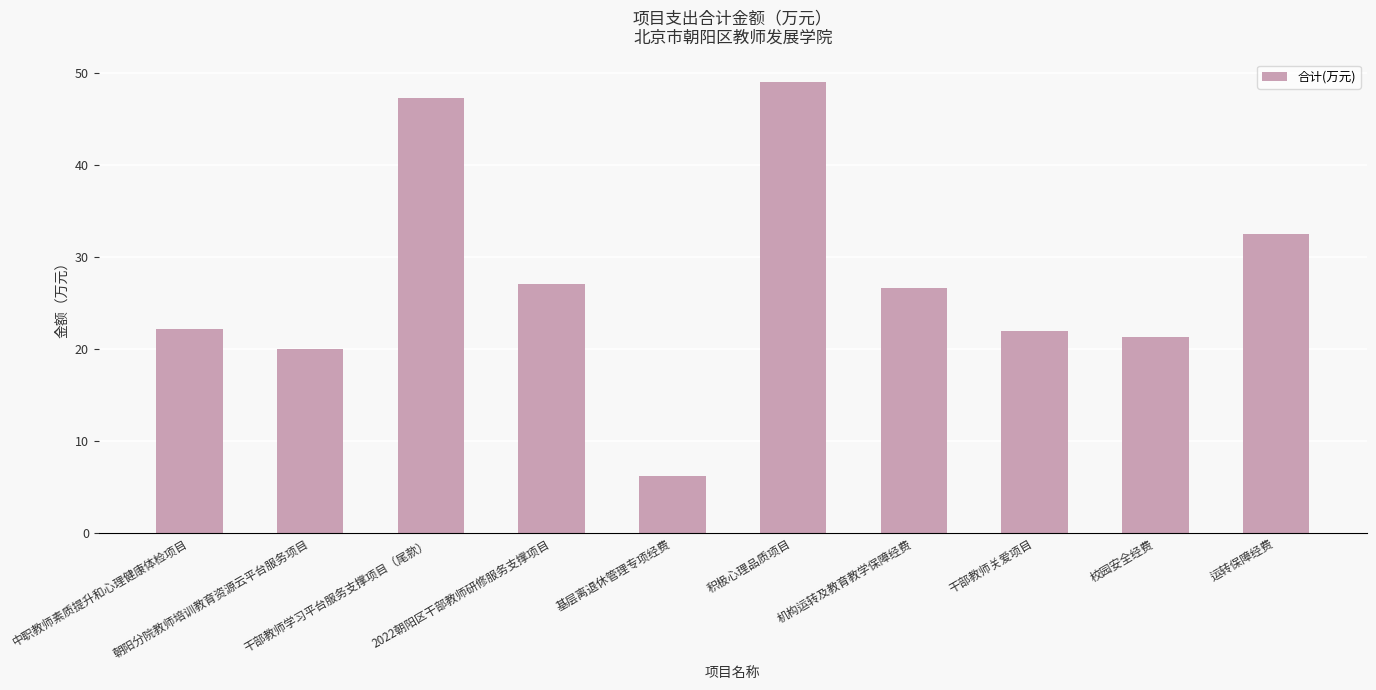

What is the minimum value shown in the chart?

6.2